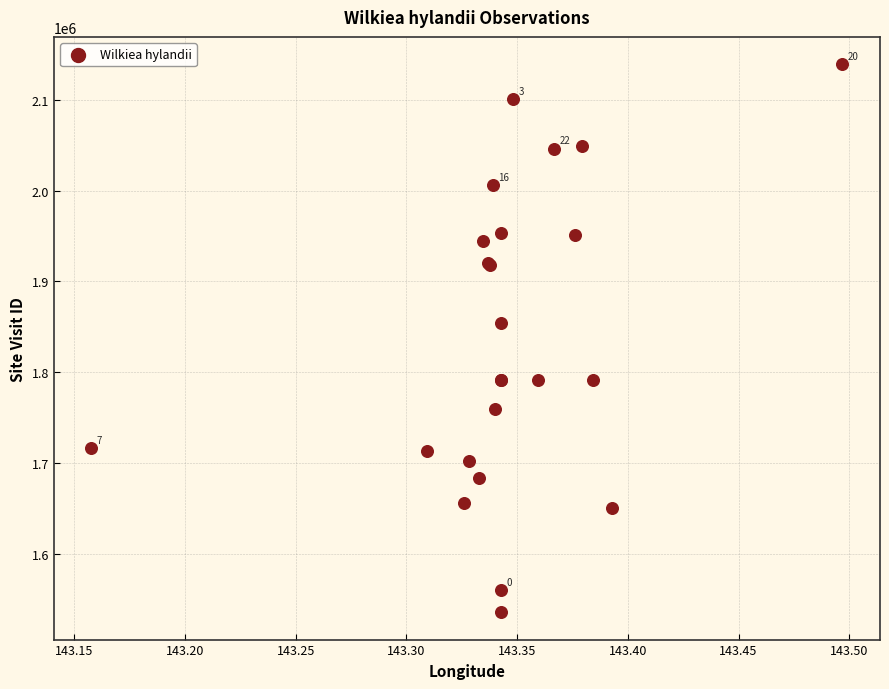

What Y value in the scatter plot is closest to 1837292?

1853596